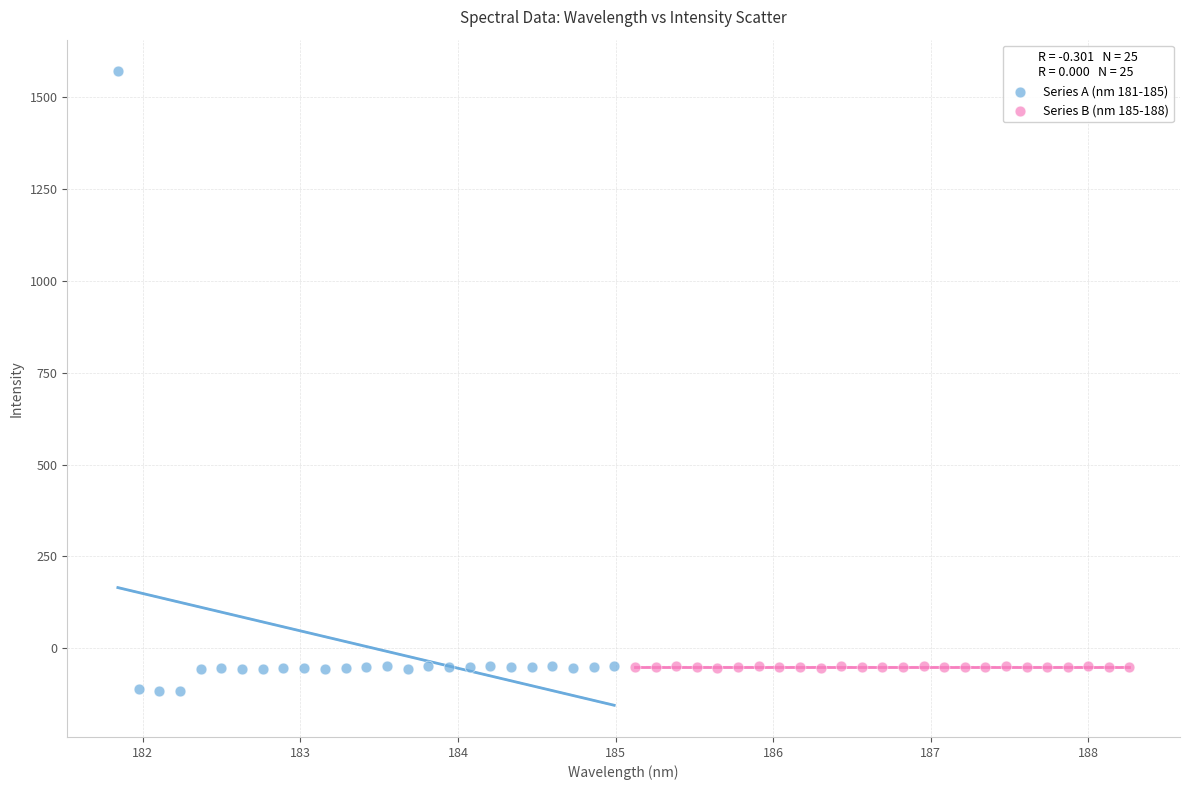

What are all the series names shown in the legend?

Series A (nm 181-185), Series B (nm 185-188)